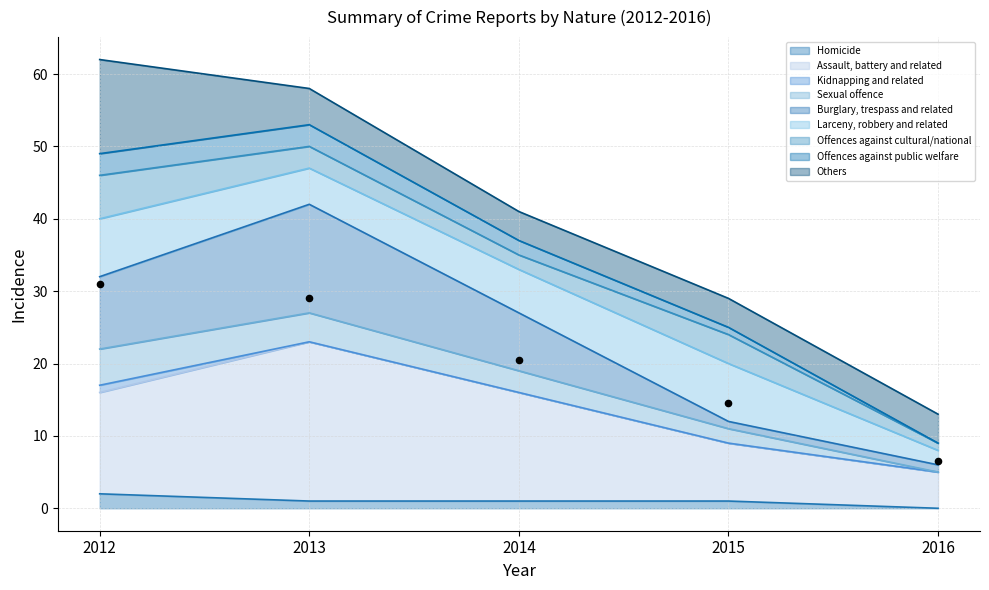

At which category is the sum across all series the highest?

2013